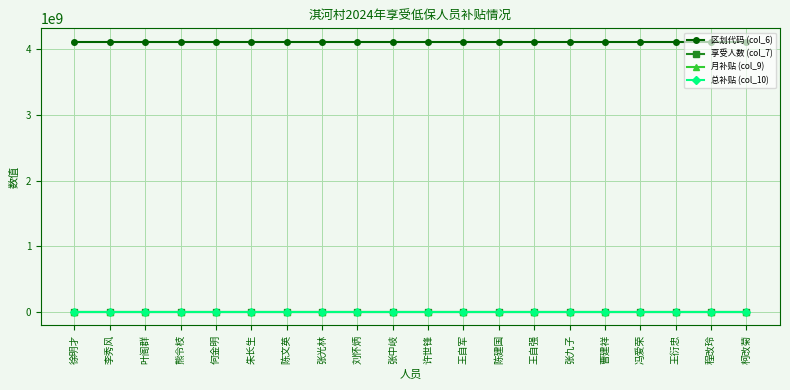

True or false: 月补贴 (col_9) and 区划代码 (col_6) cross at least once.

False